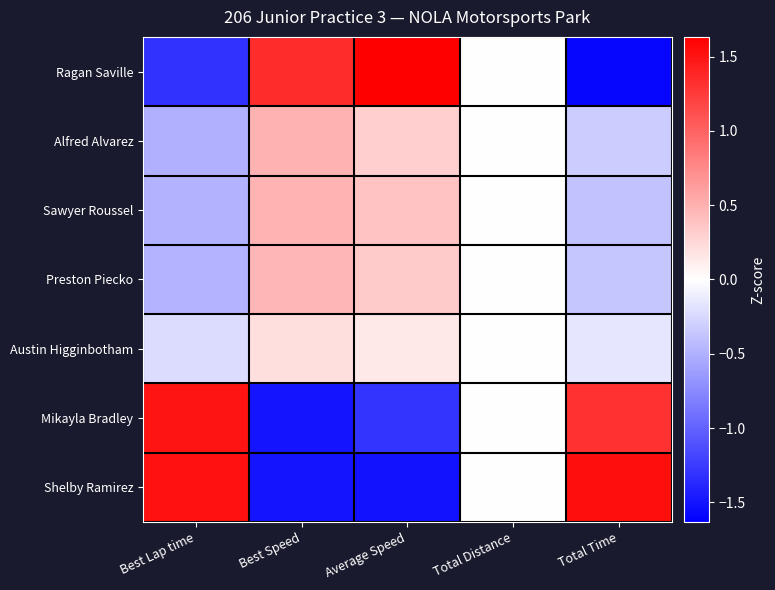

Rank the series by their maximum value, from highest to lowest.

Ragan Saville, Shelby Ramirez, Mikayla Bradley, Alfred Alvarez, Sawyer Roussel, Preston Piecko, Austin Higginbotham